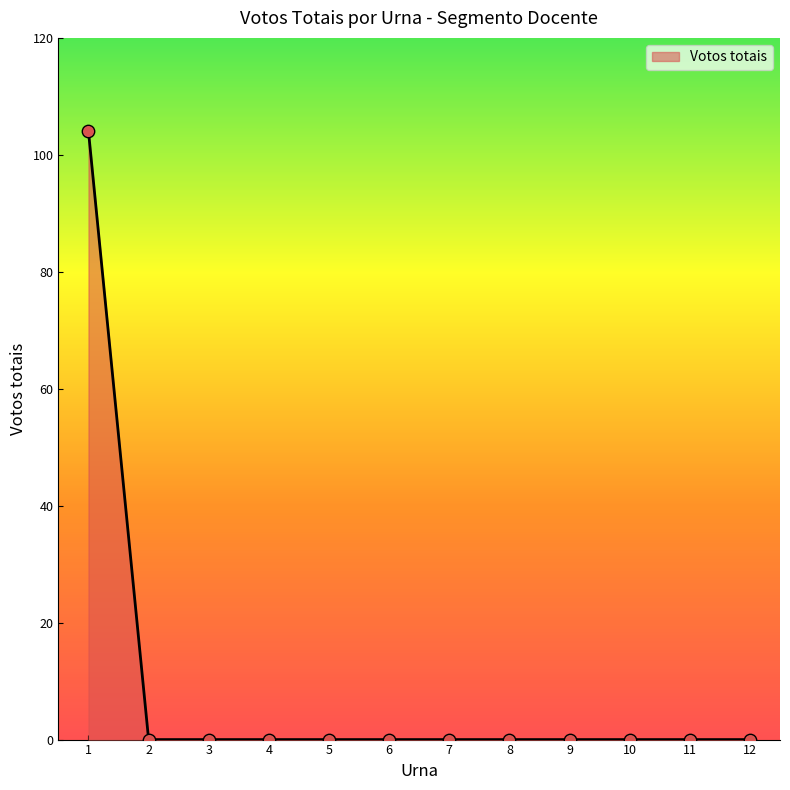

Between 8 and 1, which is larger?

1